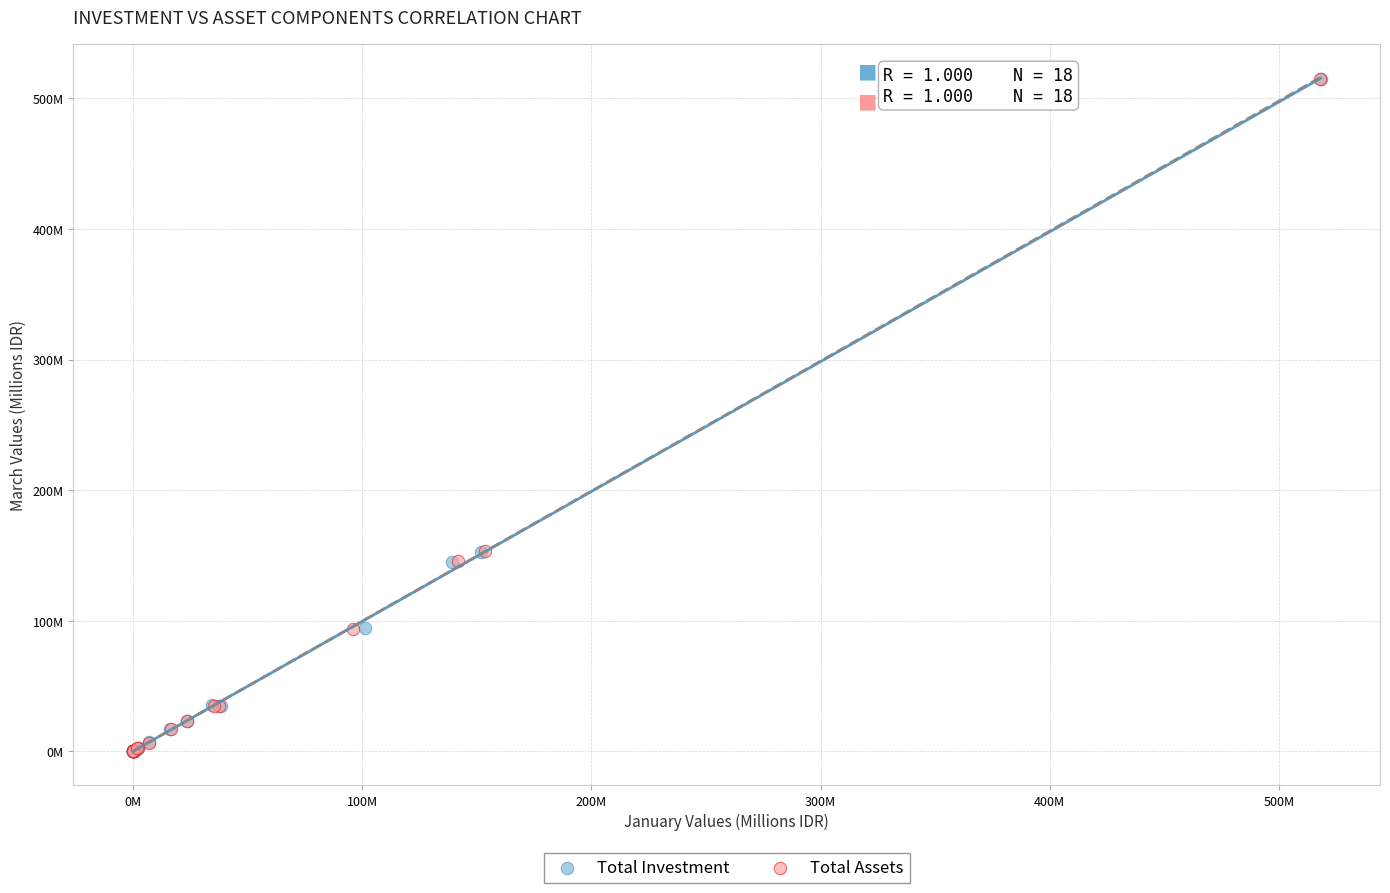

Which series has the widest spread of Y values?

Total Assets